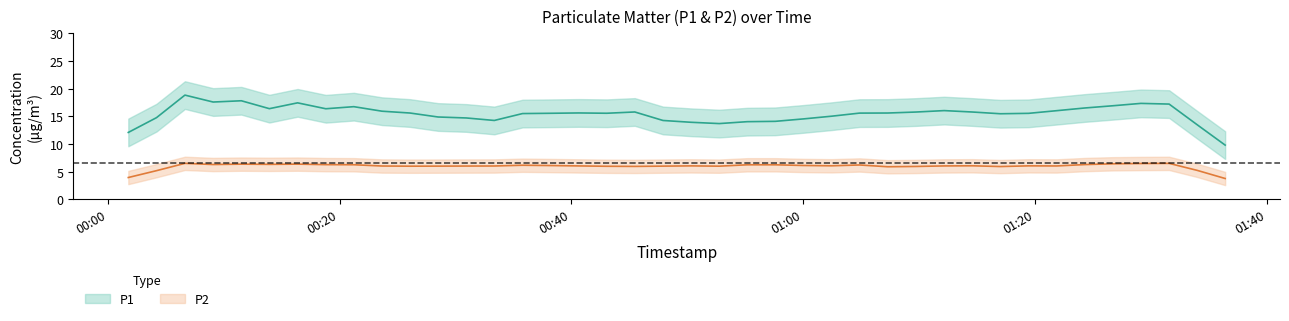

Where is the first local maximum for P2?

2024-03-22T00:06:40